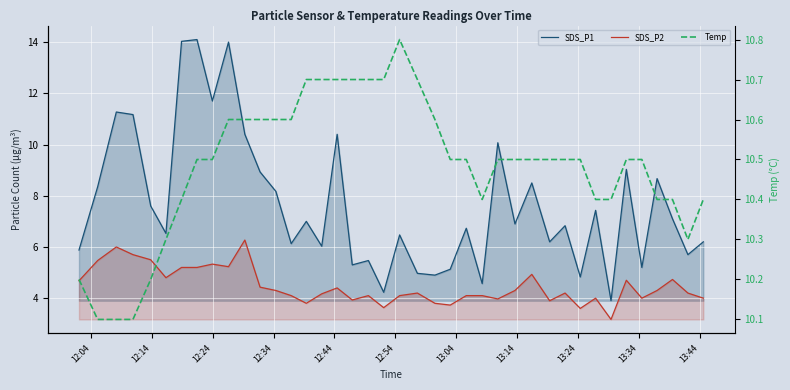

Rank the series by their average value, from highest to lowest.

Temp, SDS_P1, SDS_P2